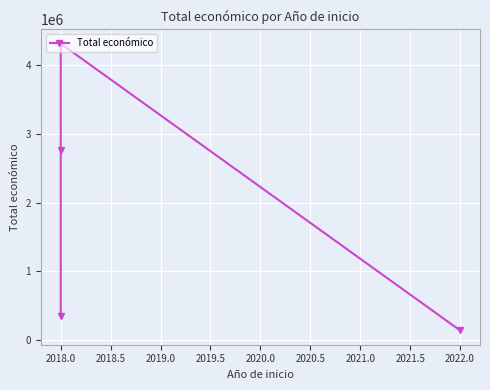

How many series are shown in this chart?

1